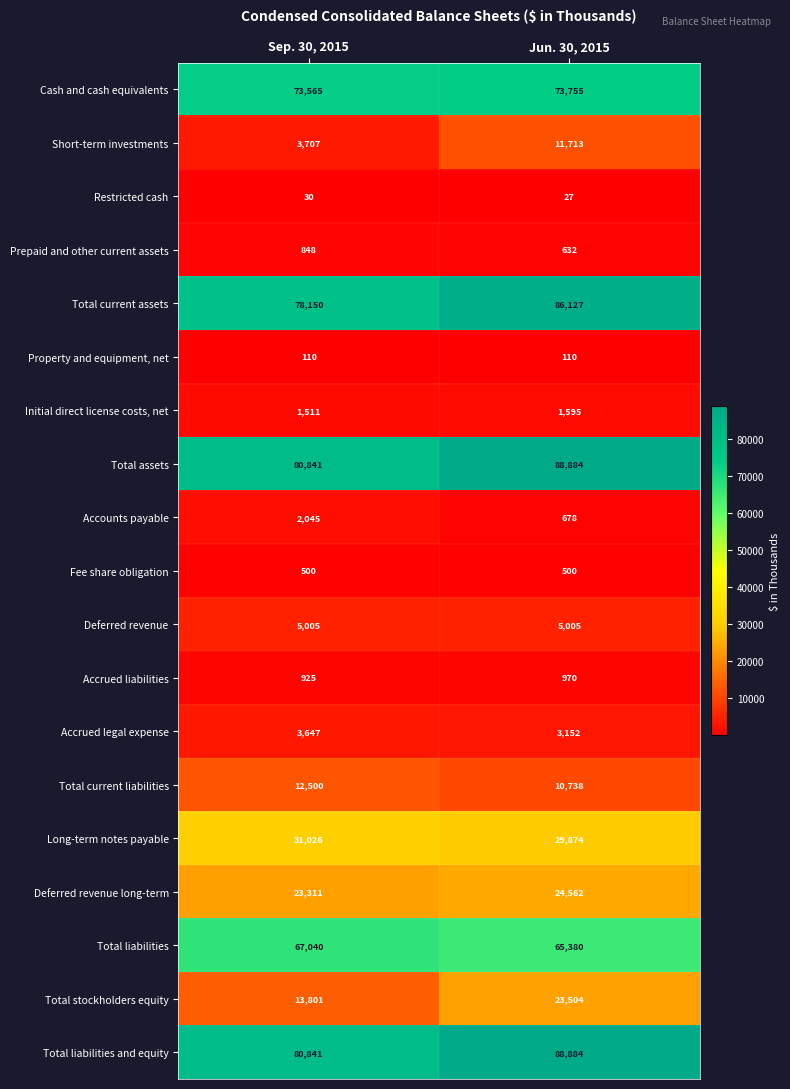

How many data points does each series have?

2